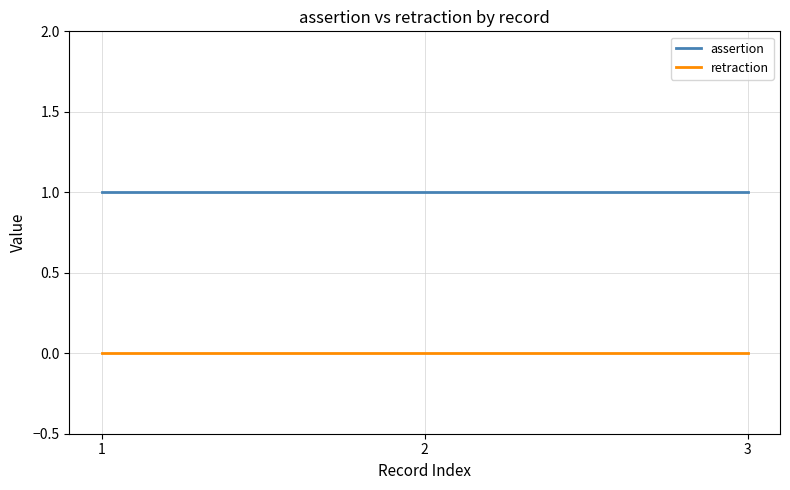

Is the value of assertion at 3 greater than the value of retraction at 3?

Yes